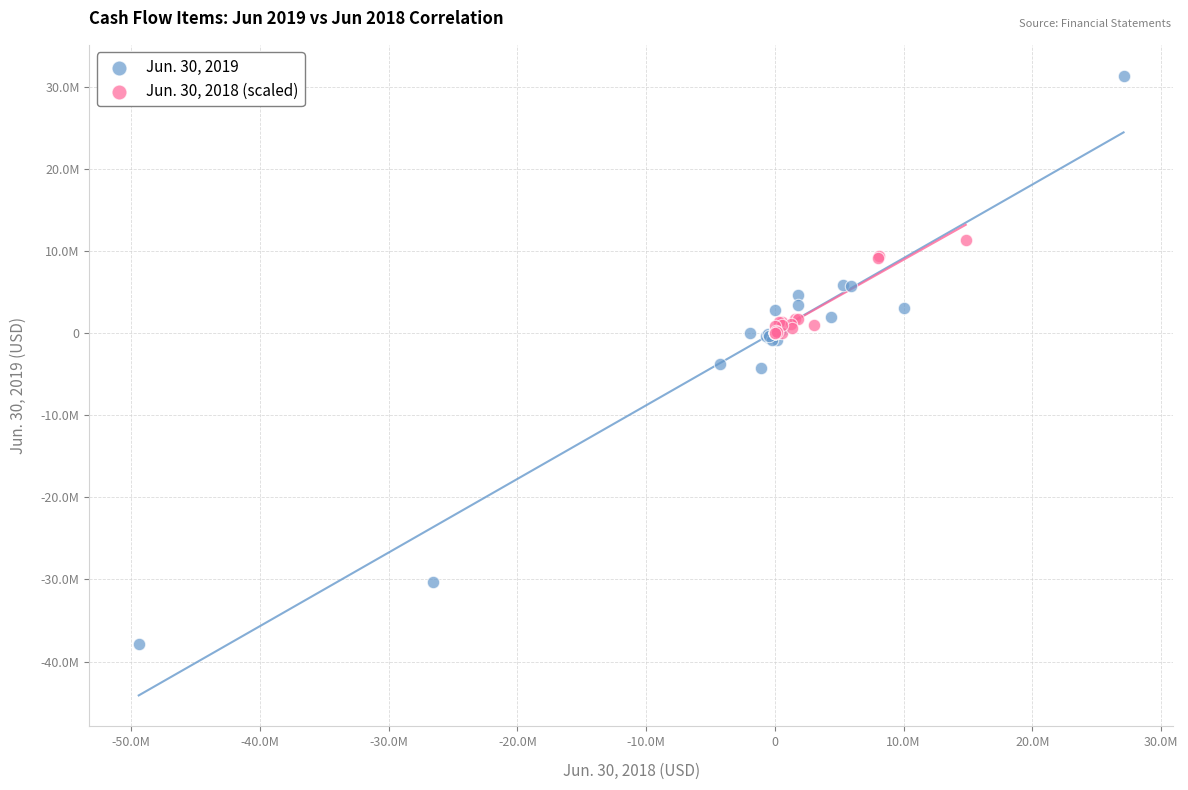

Which series contains the highest Y value?

Jun. 30, 2019